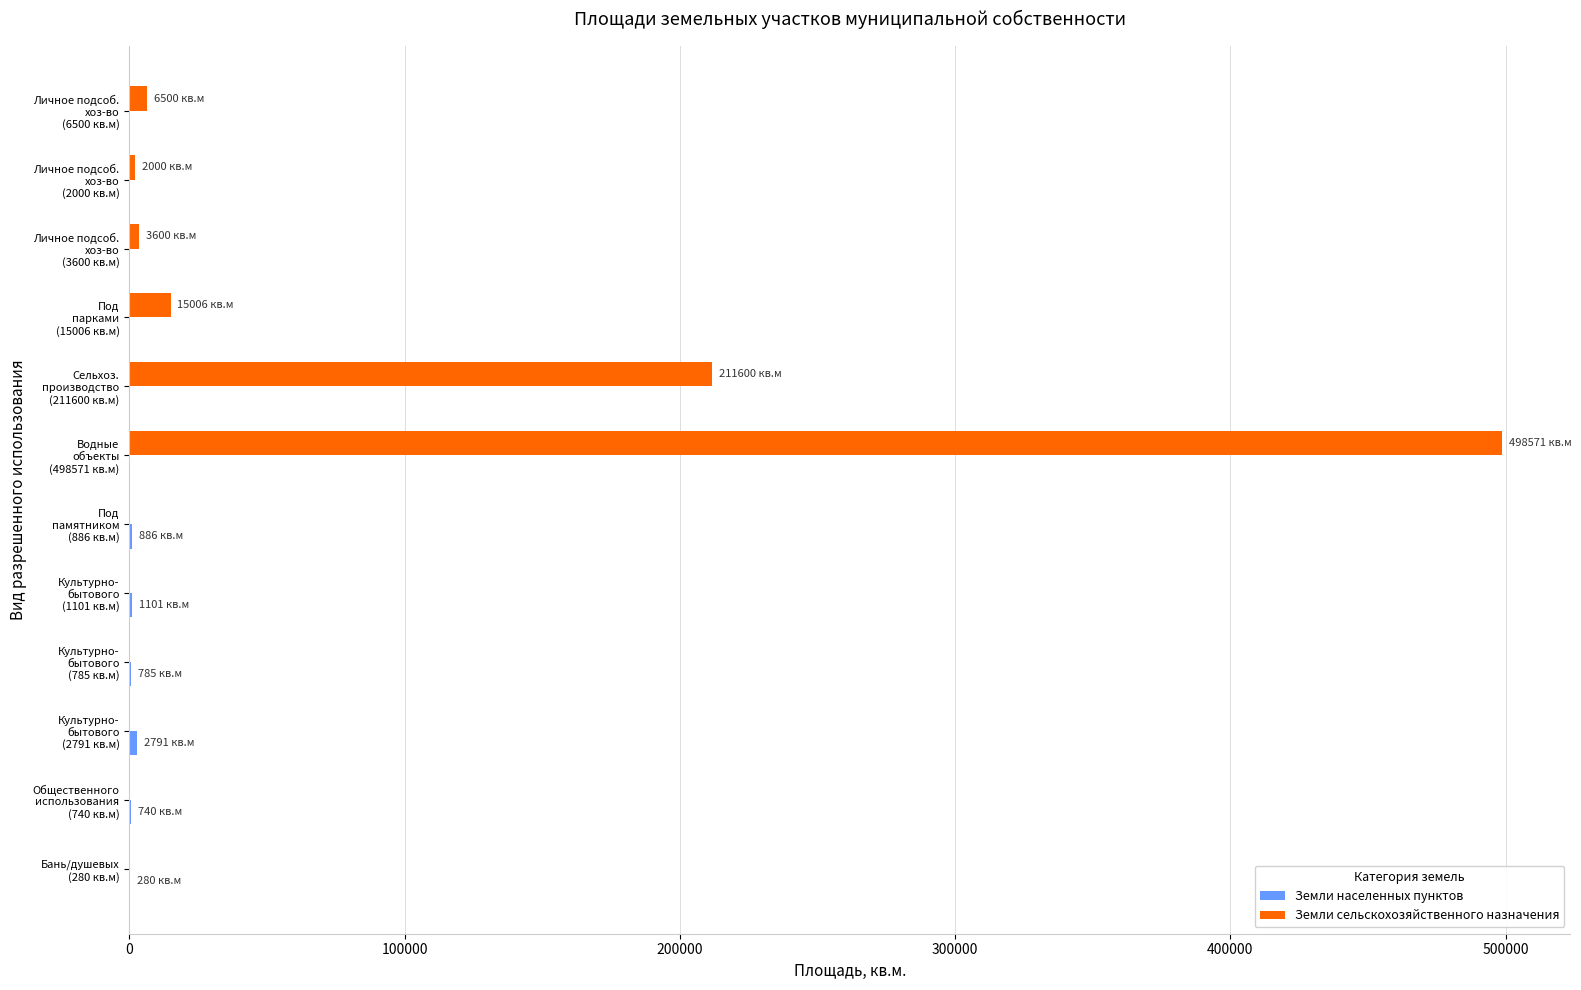

Which series has the largest total across all categories?

Земли сельскохозяйственного назначения